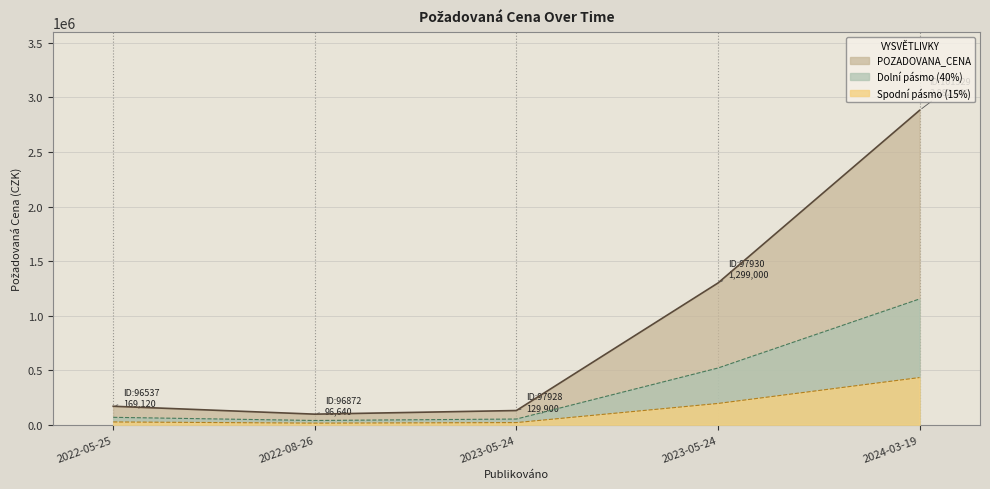

What is the greatest value displayed?

2882000